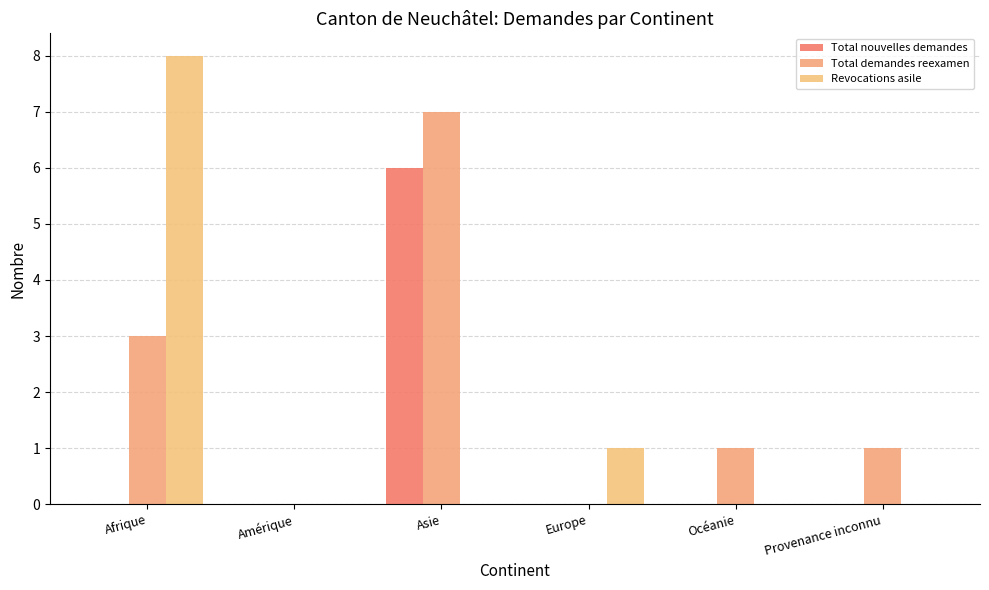

Reading left to right, extract all data points from this chart.

Total nouvelles demandes: Afrique=0	Amérique=0	Asie=6	Europe=0	Océanie=0	Provenance inconnu=0
Total demandes reexamen: Afrique=3	Amérique=0	Asie=7	Europe=0	Océanie=1	Provenance inconnu=1
Revocations asile: Afrique=8	Amérique=0	Asie=0	Europe=1	Océanie=0	Provenance inconnu=0